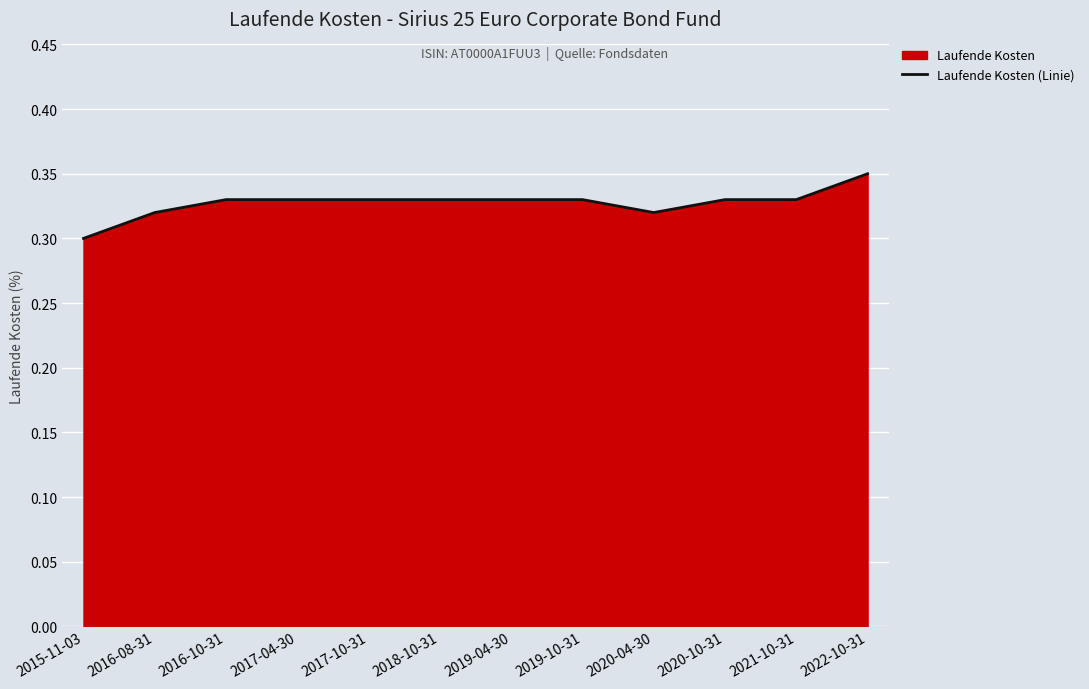

What is the maximum value shown in the chart?

0.3